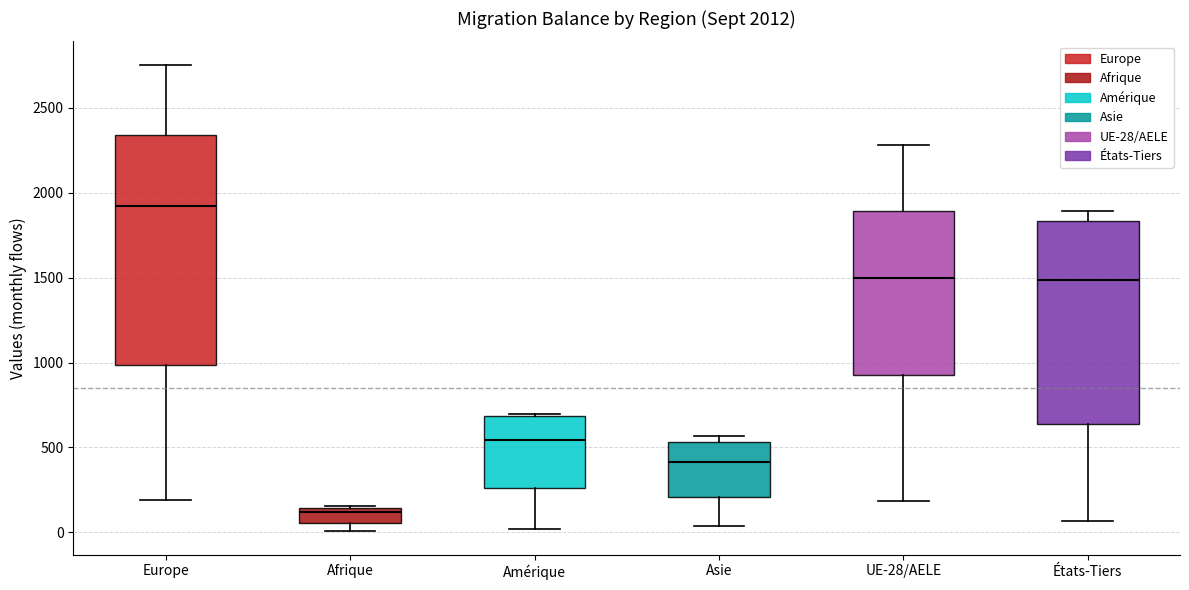

Which box has the highest median line?

Europe